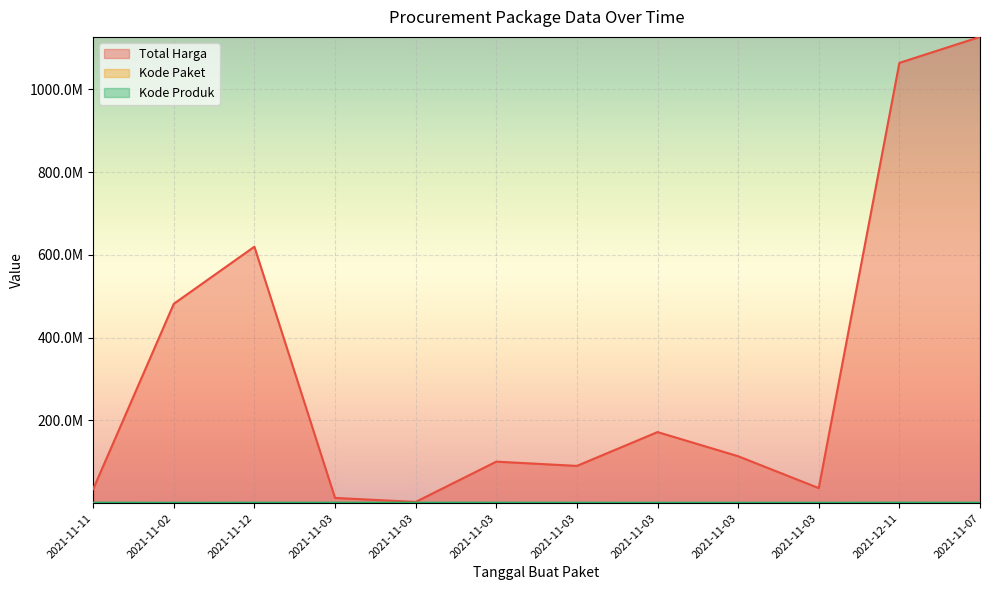

What are all the series names shown in the legend?

Total Harga, Kode Paket, Kode Produk